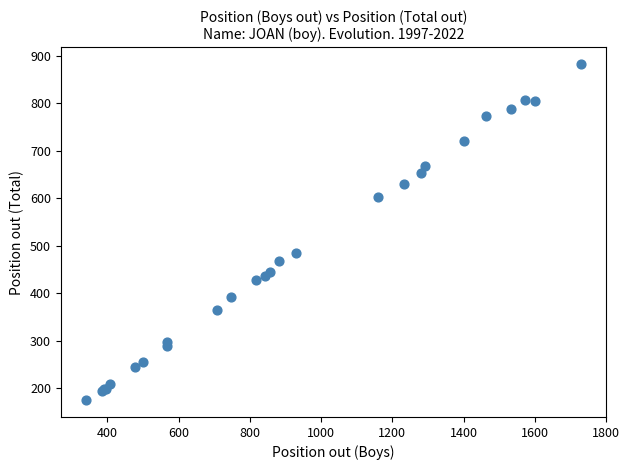

What Y value in the scatter plot is closest to 529?

484